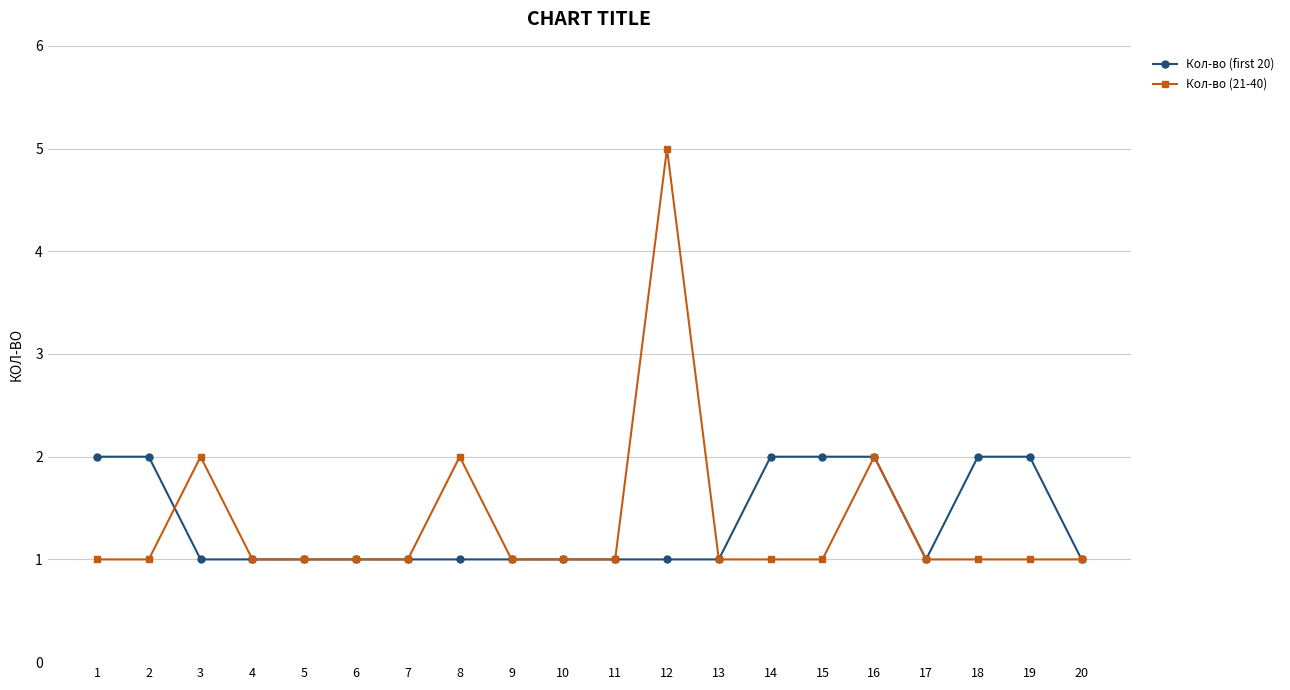

What is the maximum value for Кол-во (21-40)?

5